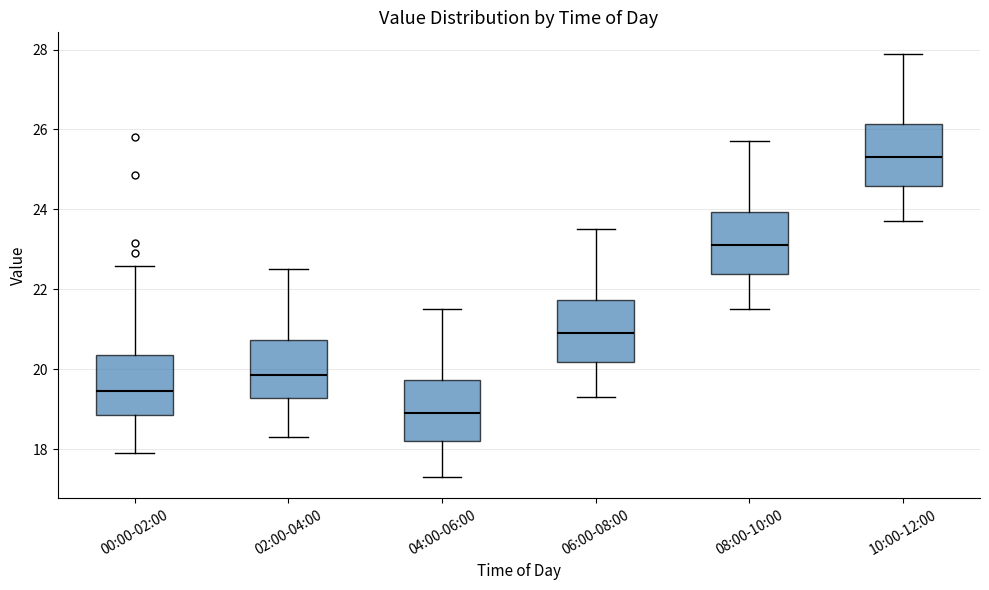

Which box's median line is the lowest?

04:00-06:00